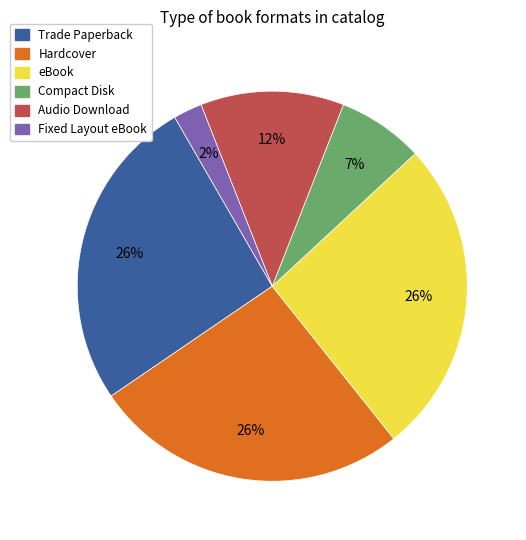

Combined, do Audio Download and Compact Disk account for over 50%?

No